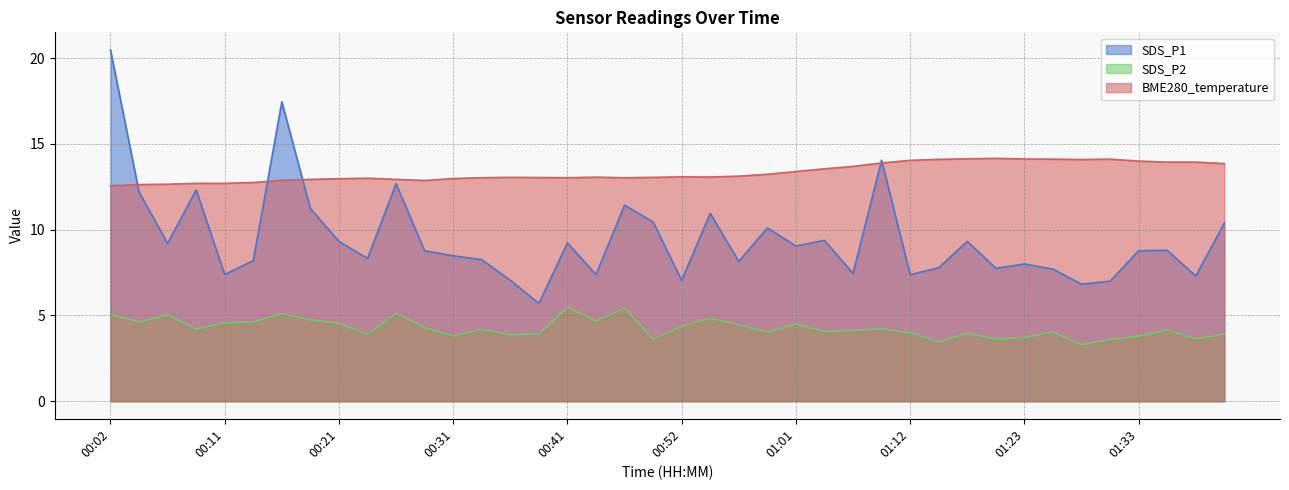

How many interior local valleys does the SDS_P1 series have?

13